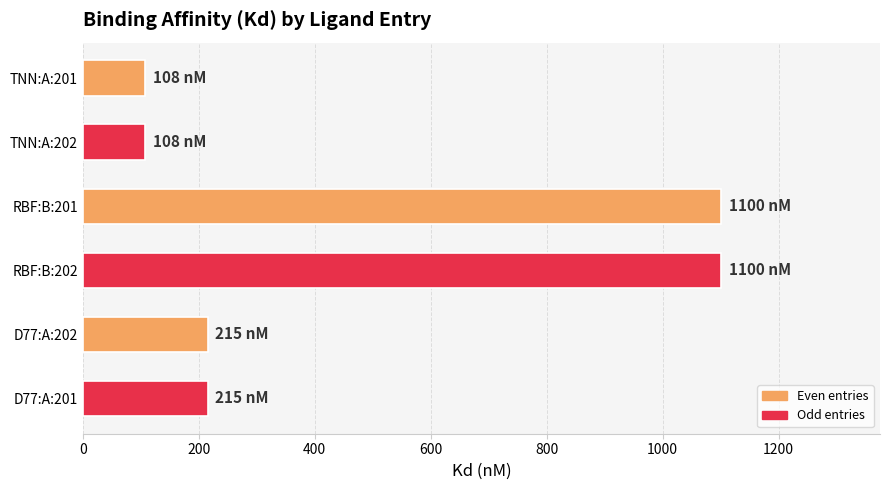

True or false: the data shows 1100 at RBF:B:201.

True